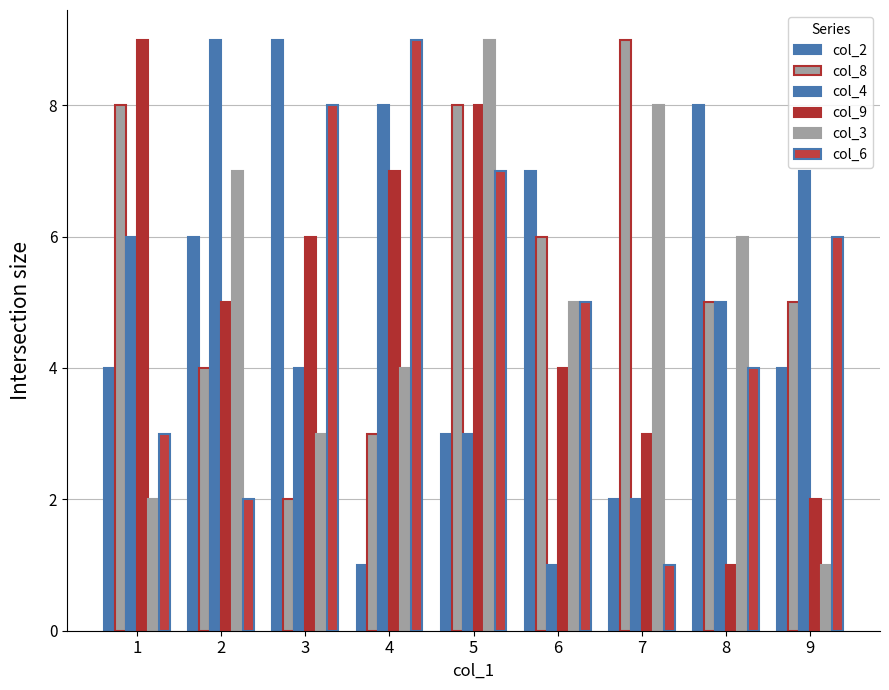

What is the difference between the col_2 values at 2 and 9?

2